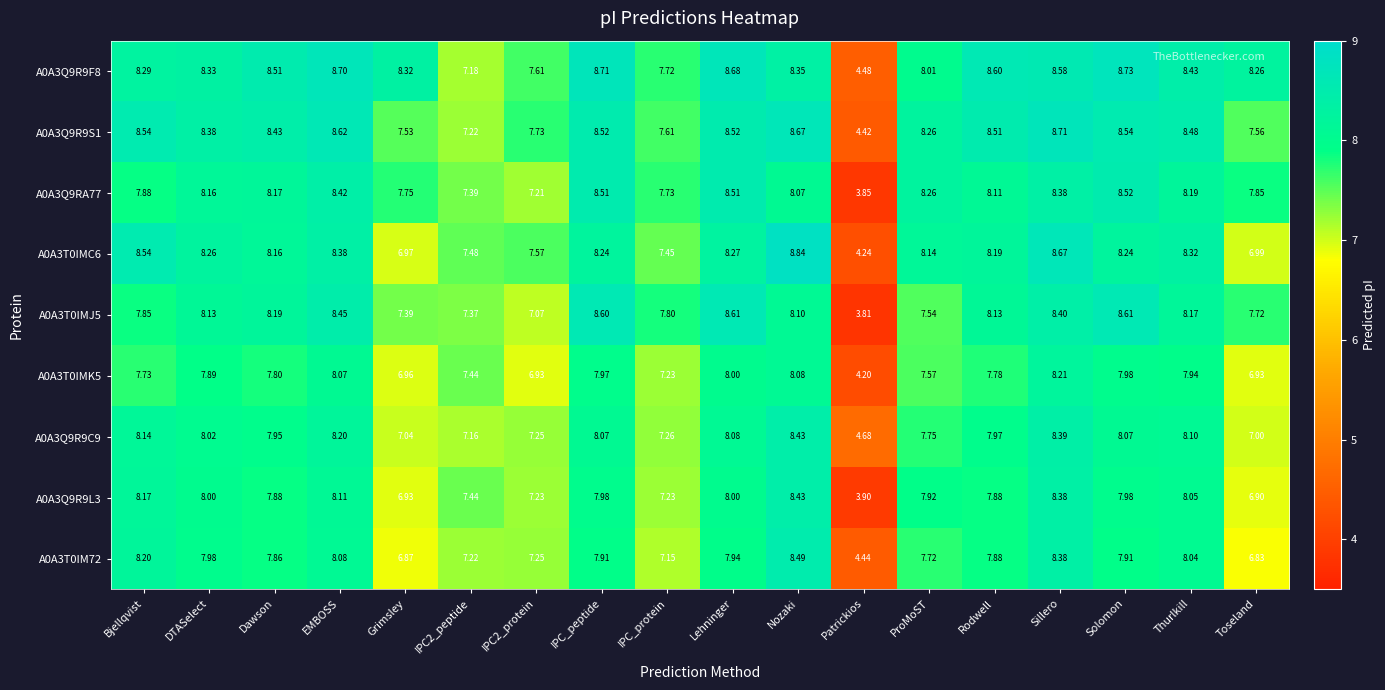

Which label corresponds to the largest value in the chart?

Nozaki